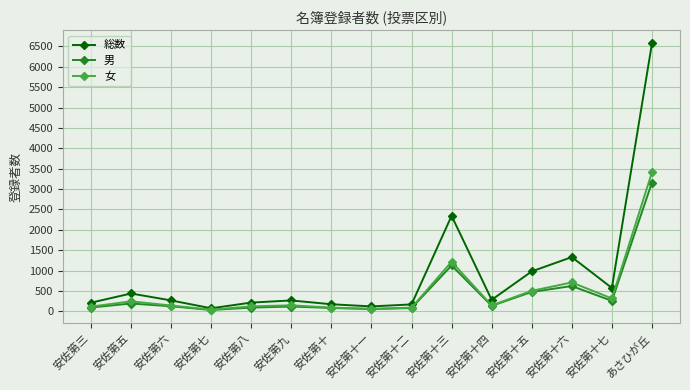

Between 安佐第十六 and あさひが丘, which series saw the biggest shift?

総数